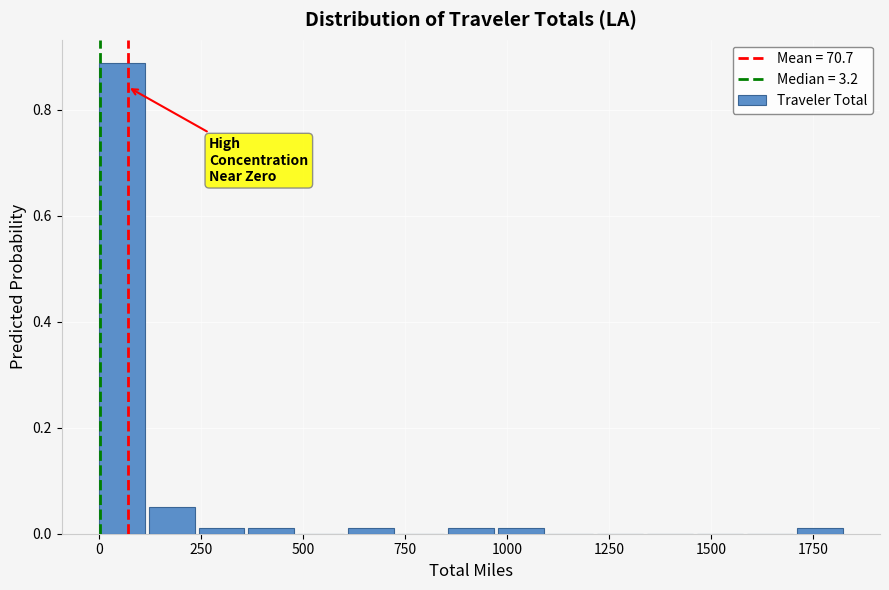

Around what value on the x-axis is the tallest bar? Give the approximate position of its centre, as read against the axis.

50